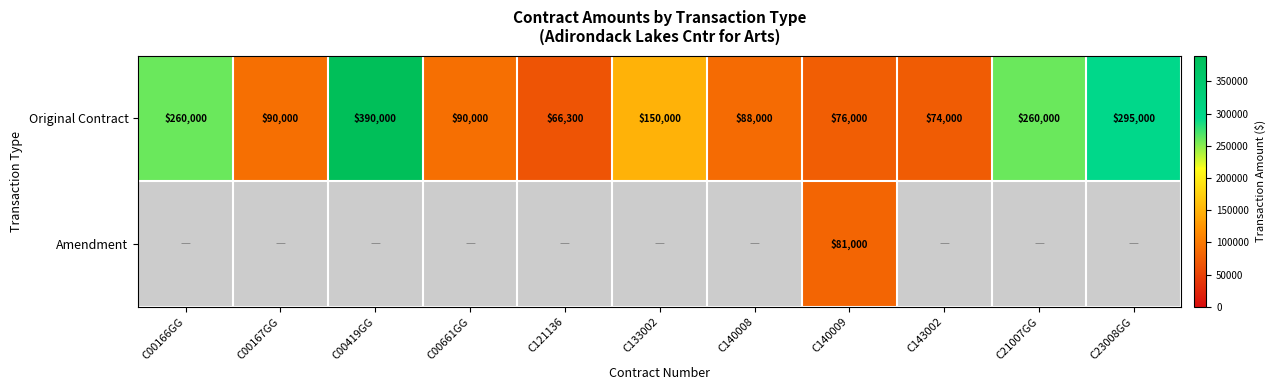

Is it true that Original Contract equals 206766 at C00419GG?

False